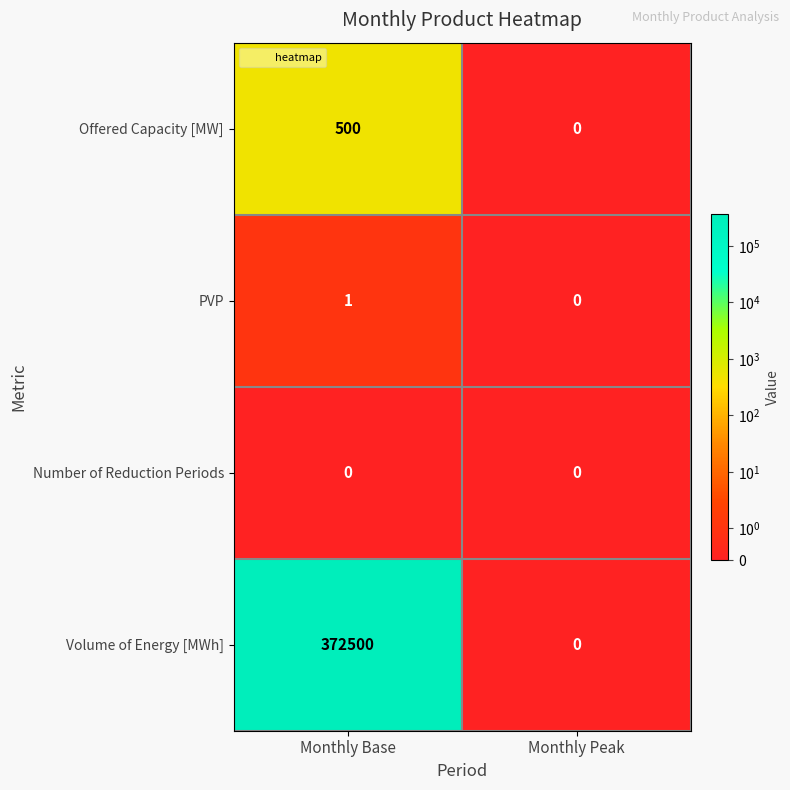

What is the difference between the Offered Capacity [MW] values at Monthly Peak and Monthly Base?

500